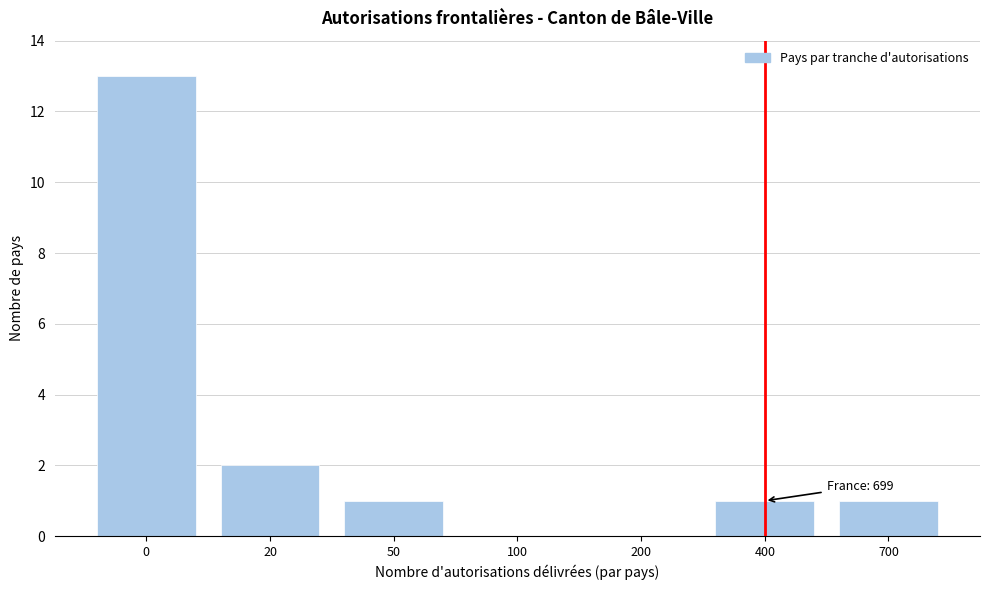

Reading right to left, extract all data points from this chart.

700=1	400=1	200=0	100=0	50=1	20=2	0=13